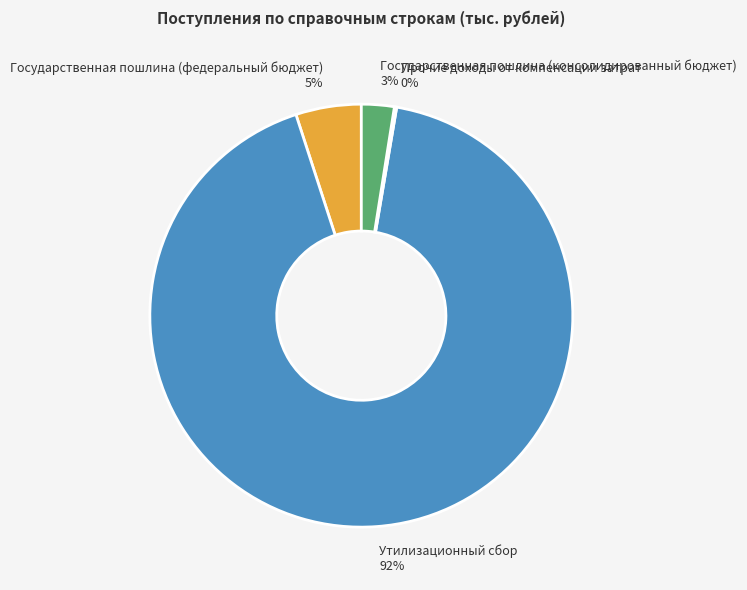

What is the majority slice?

Утилизационный сбор